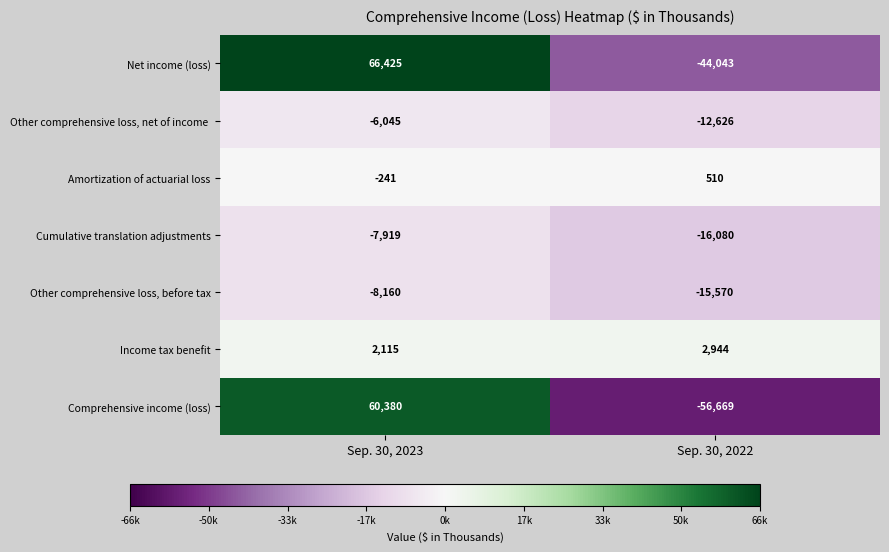

What is the average value of the Income tax benefit series?

2530